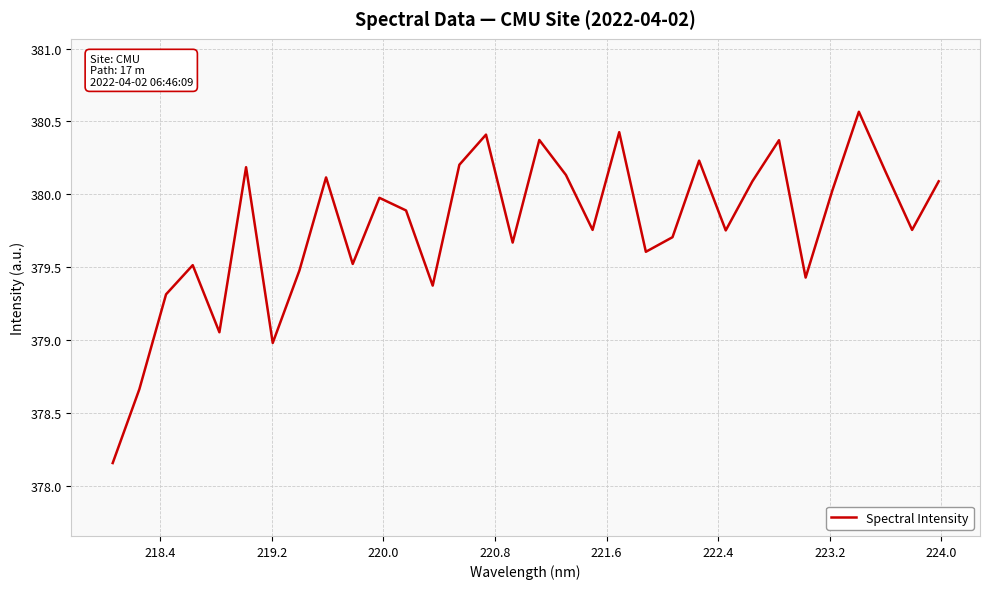

What is the difference between the maximum and minimum values?

2.4